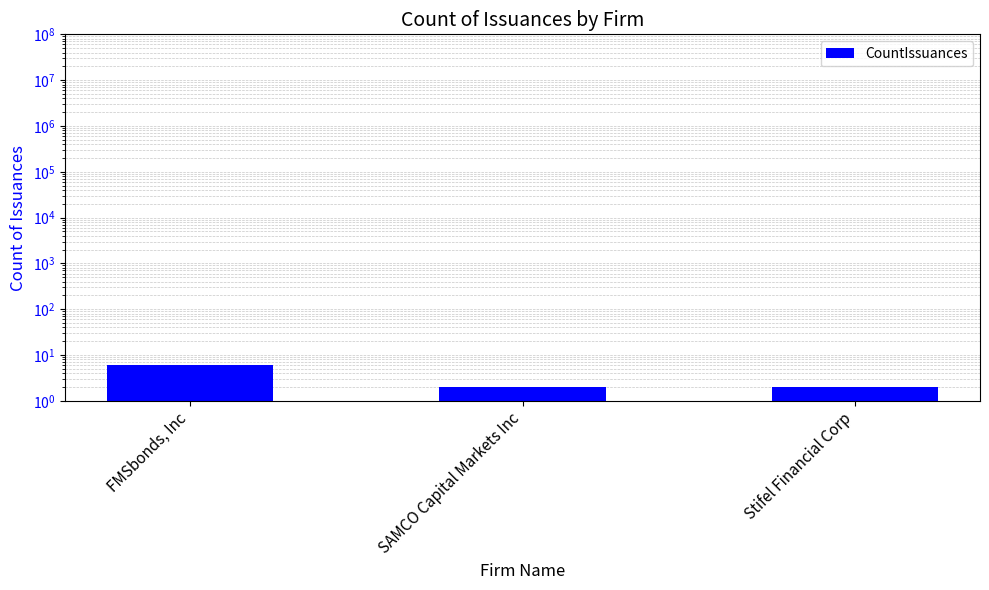

Count the number of data series in this chart.

1